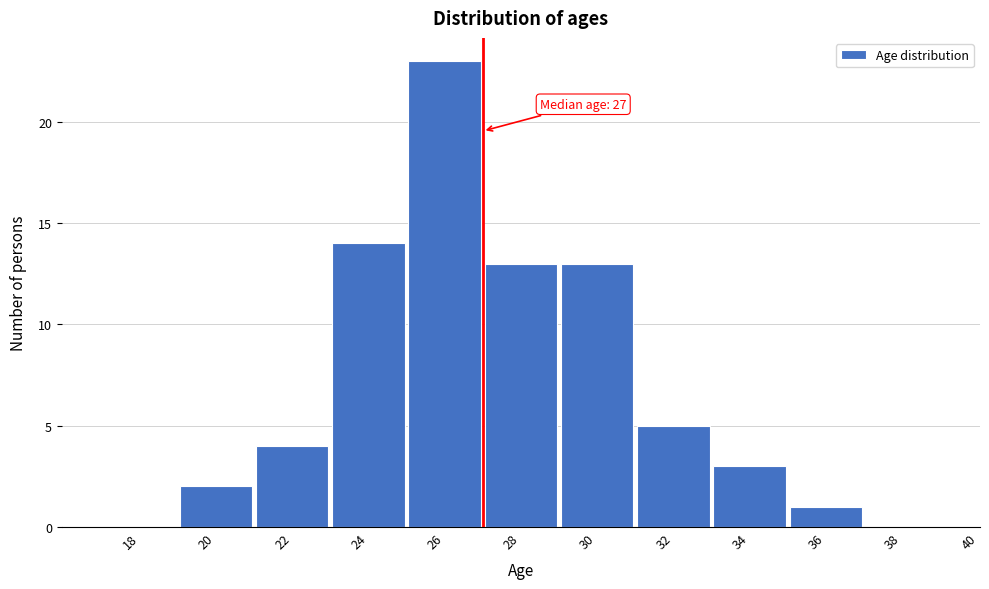

Reading left to right, transcribe all the data shown in this chart.

18=0	20=2	22=4	24=14	26=23	28=13	30=13	32=5	34=3	36=1	38=0